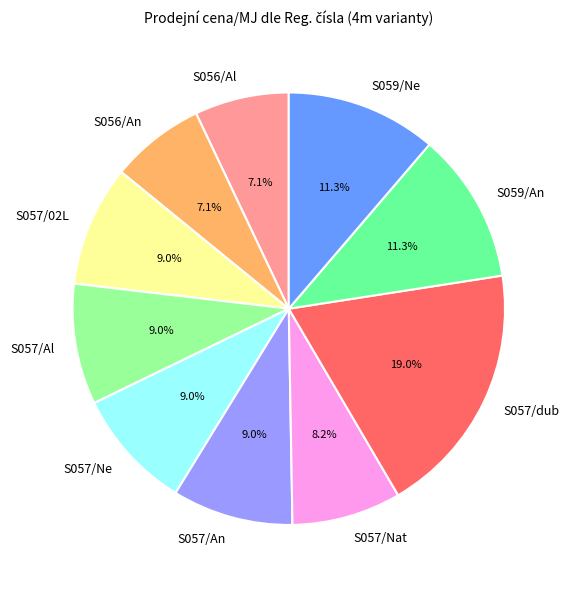

Which category has the biggest portion of the pie?

S057/dub